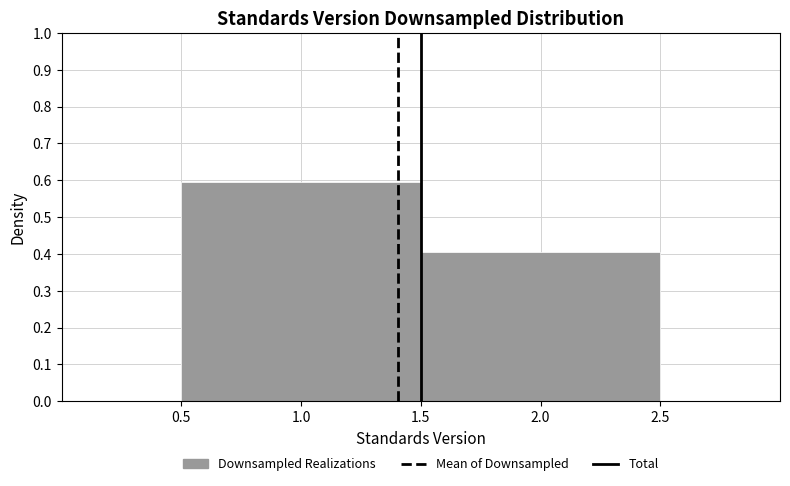

Reading left to right, list every bar in this chart as the range it spans on the x-axis followed by its height. The values are not printed on the chart, so give them approximately, as read against the axis.

0.5 to 1.5: 0.59
1.5 to 2.5: 0.41